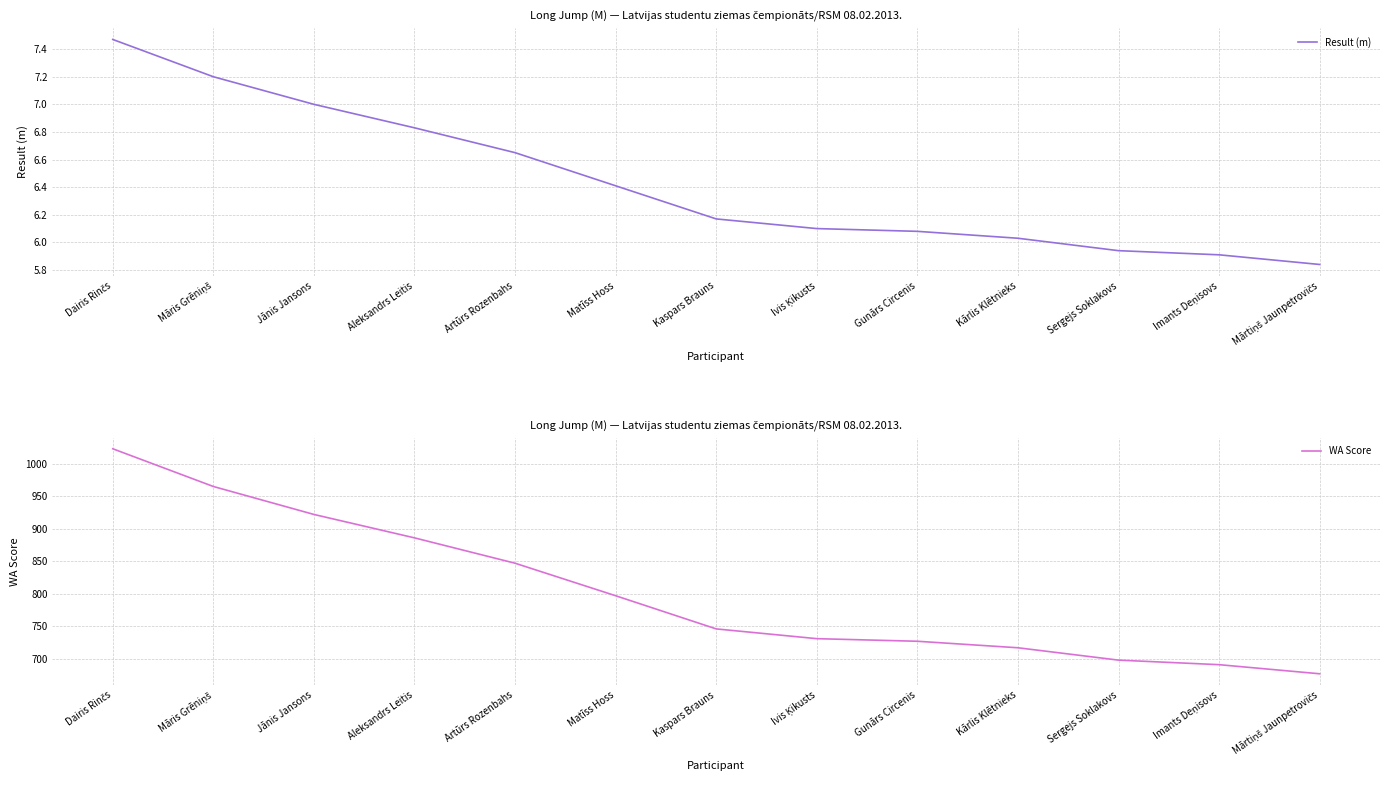

Does the chart display data point markers on the line(s)?

No